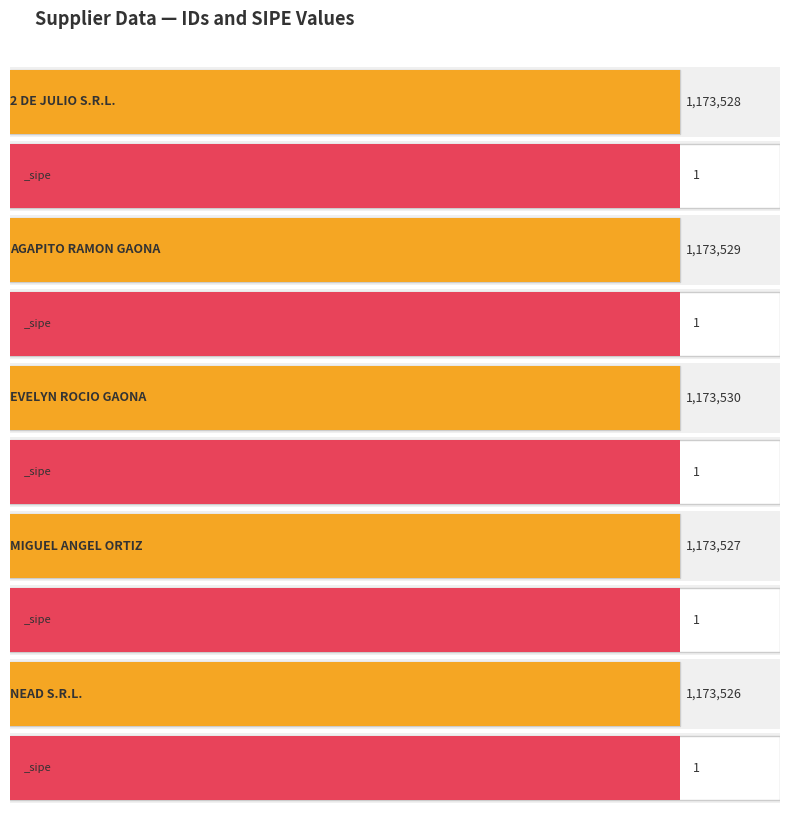

Rank the series by their average value, from lowest to highest.

_sipe, id